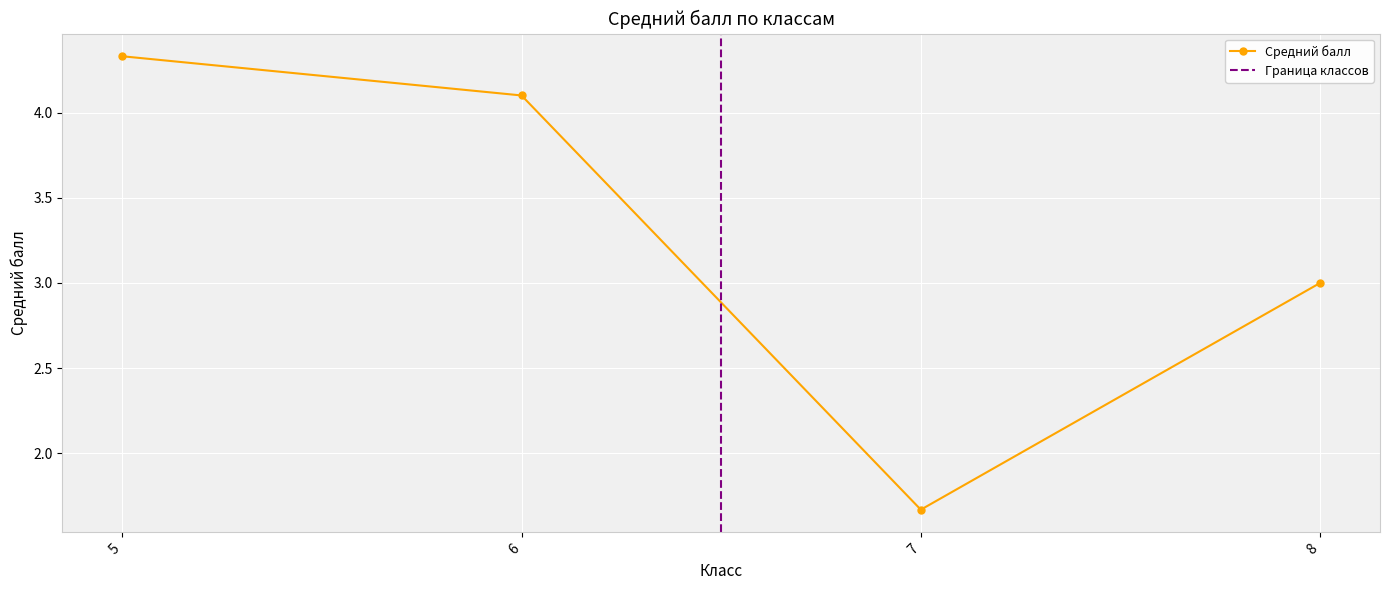

At which label does Средний балл reach its peak?

5